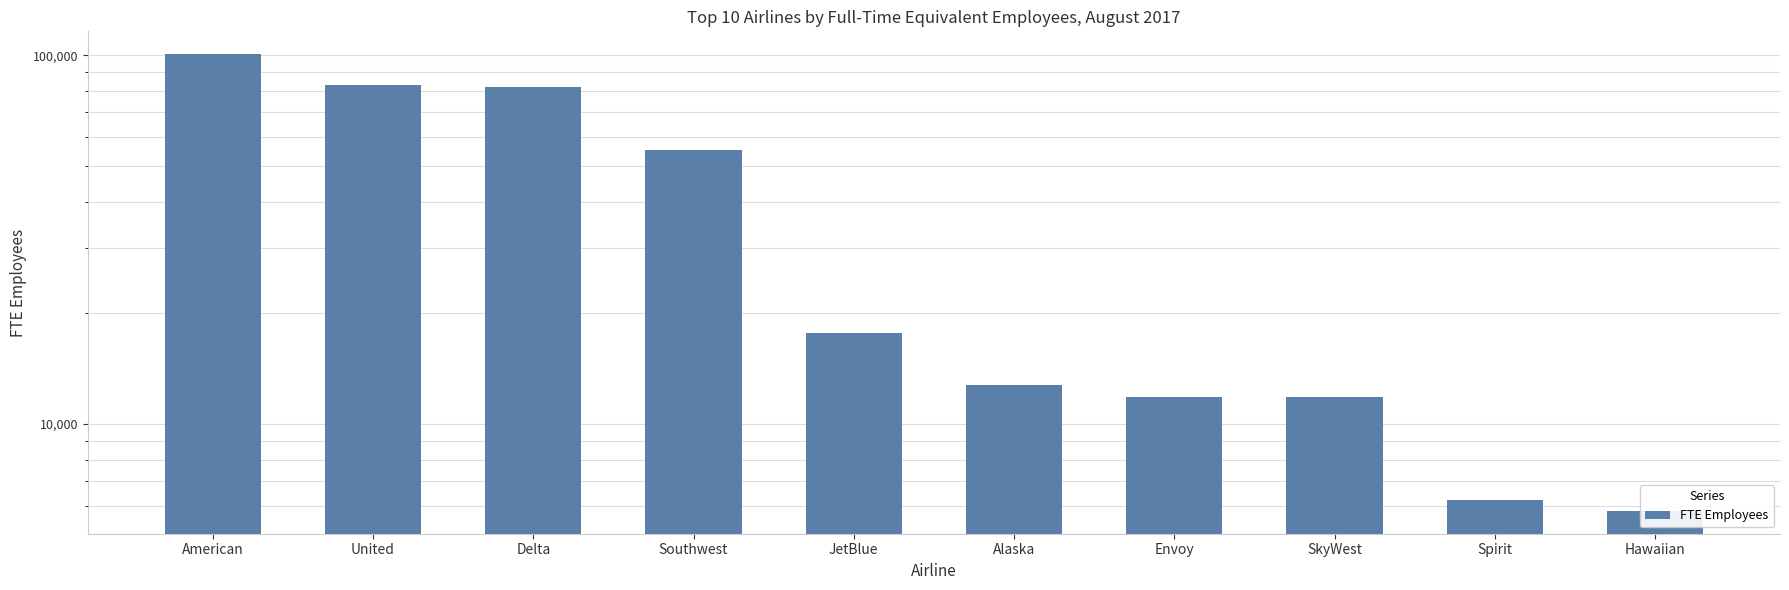

The value at Hawaiian is 5805. True or false?

True